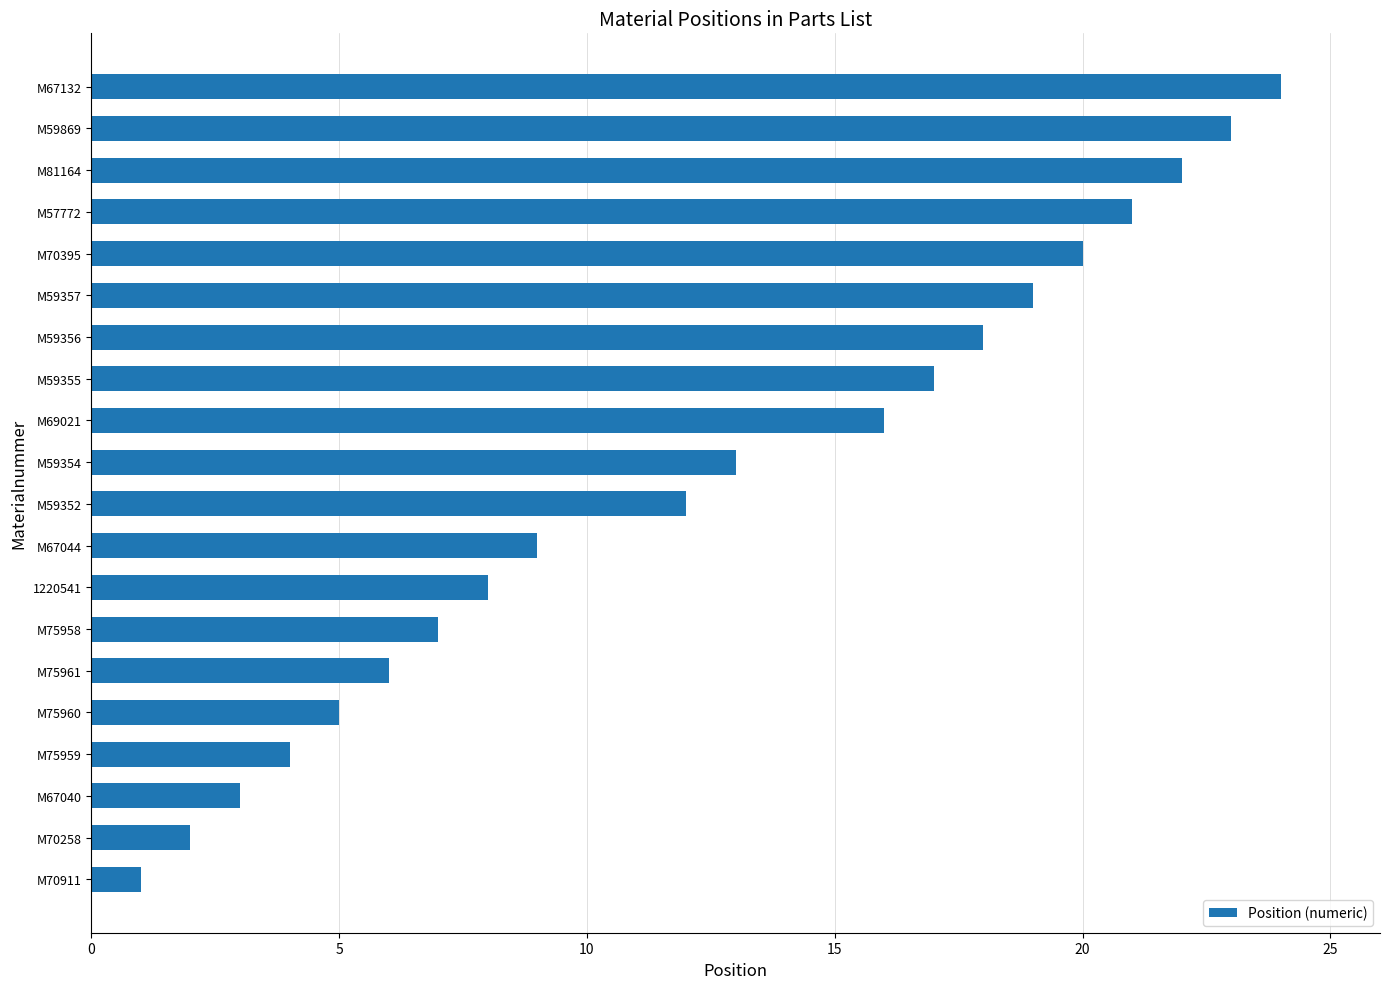

What is the change in value from M67040 to M59354?

+10